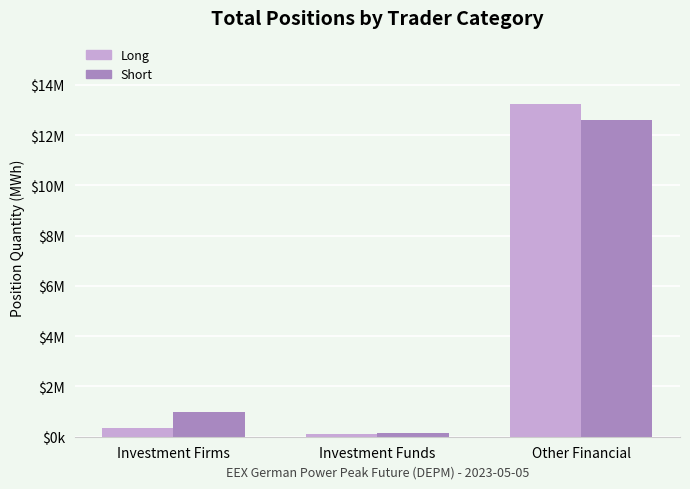

How many values in the Long series are below 360696?

1